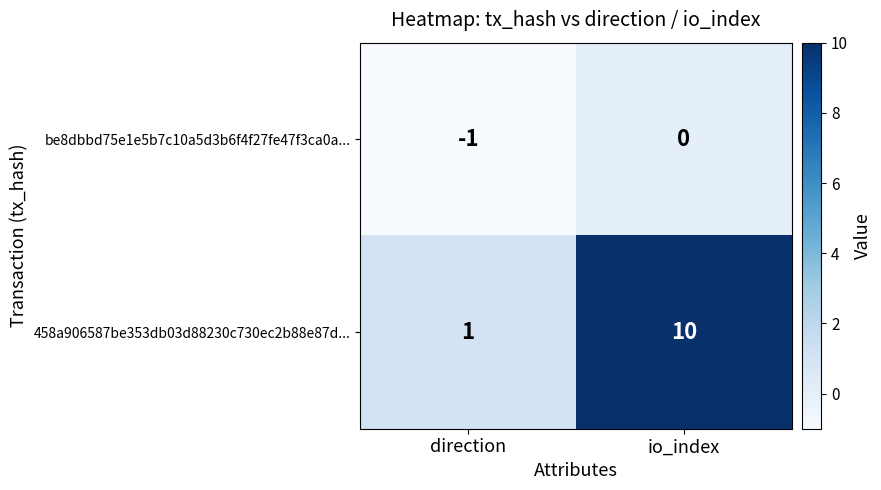

Is it true that 458a906587be353db03d88230c730ec2b88e87d... equals 1 at direction?

True